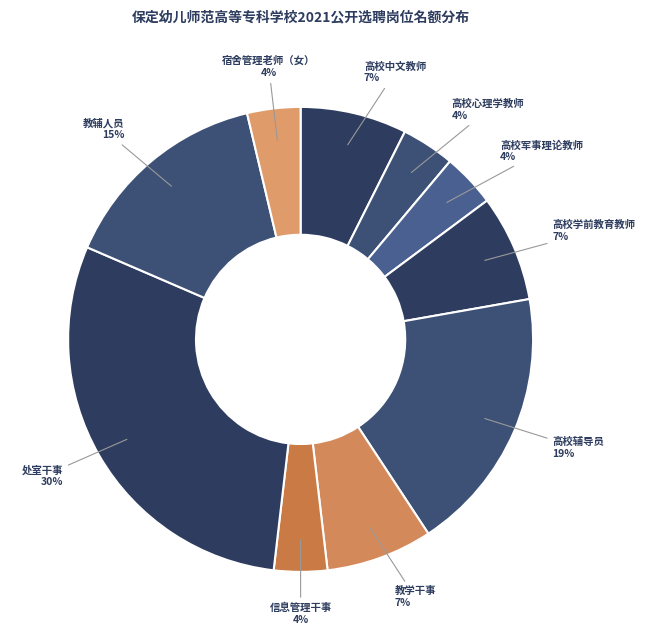

Count the number of slices in the pie.

10